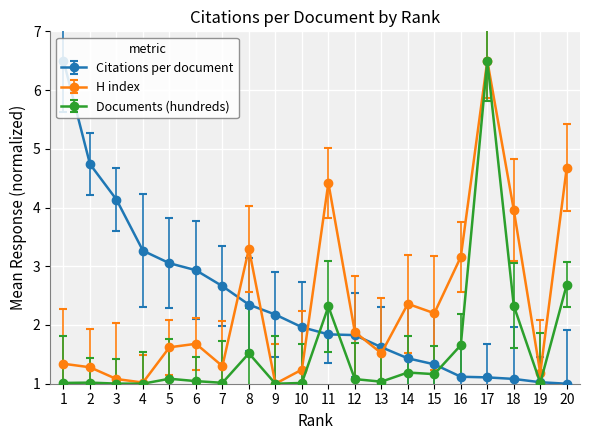

Where is Citations per document nearest to the value 3?

5